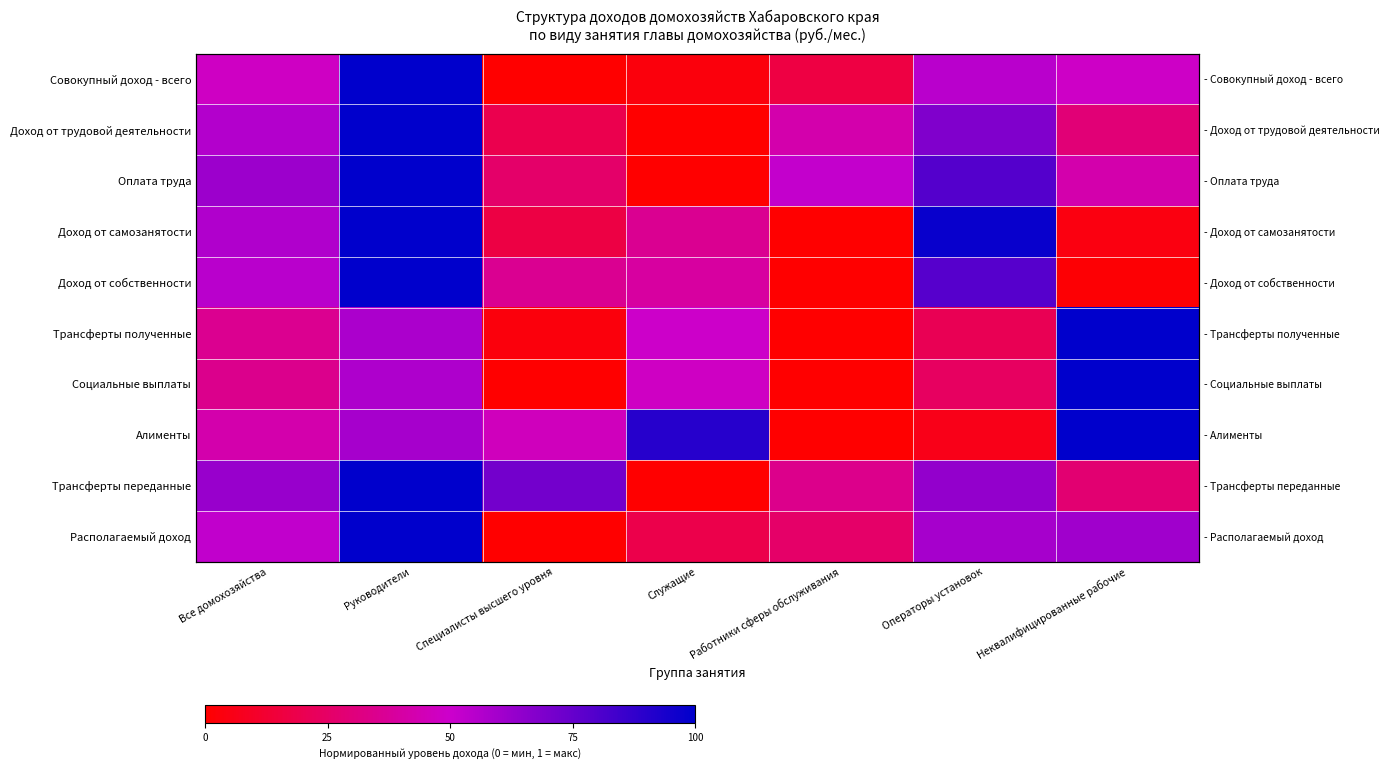

Which has a higher value, Специалисты высшего уровня or Неквалифицированные рабочие?

Неквалифицированные рабочие